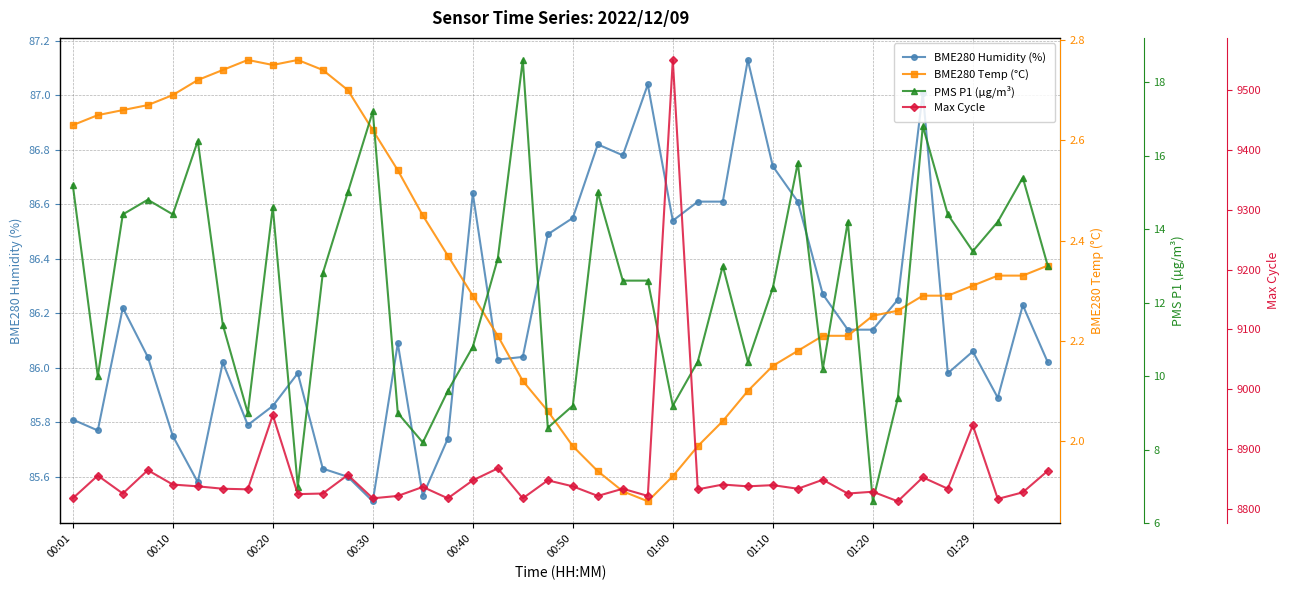

The value of BME280 Humidity (%) at 01:20 is 123.0. True or false?

False